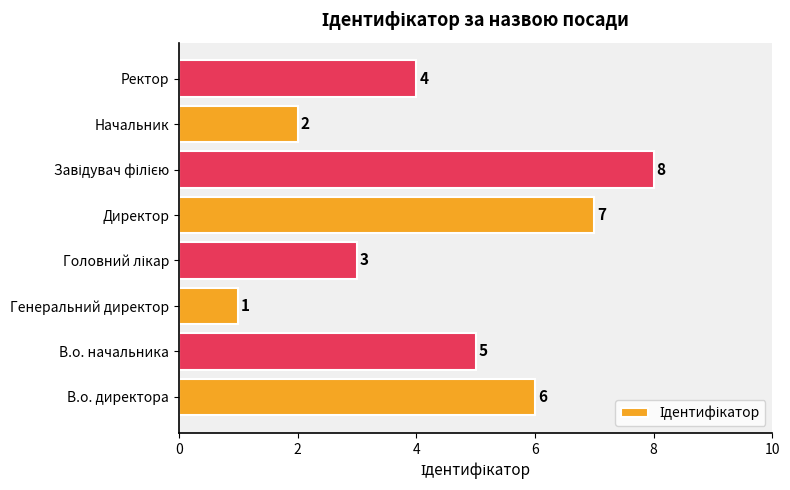

The value at Начальник is 3. True or false?

False